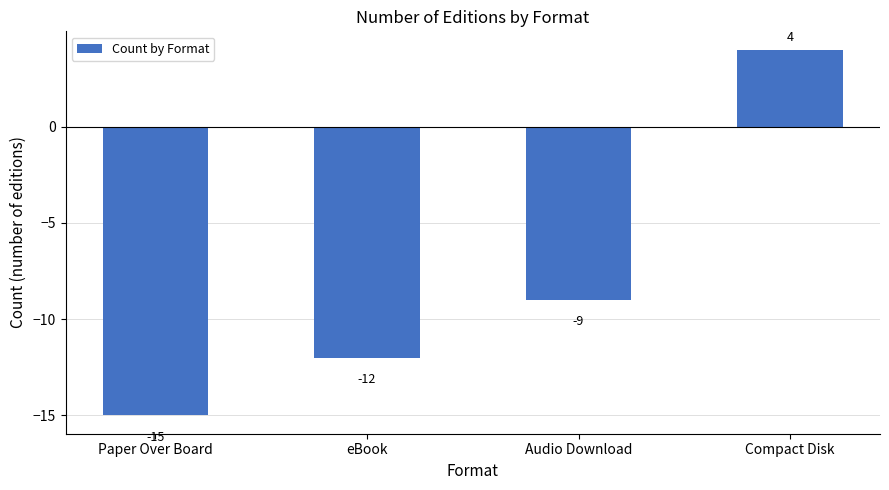

What is the minimum value shown in the chart?

-15